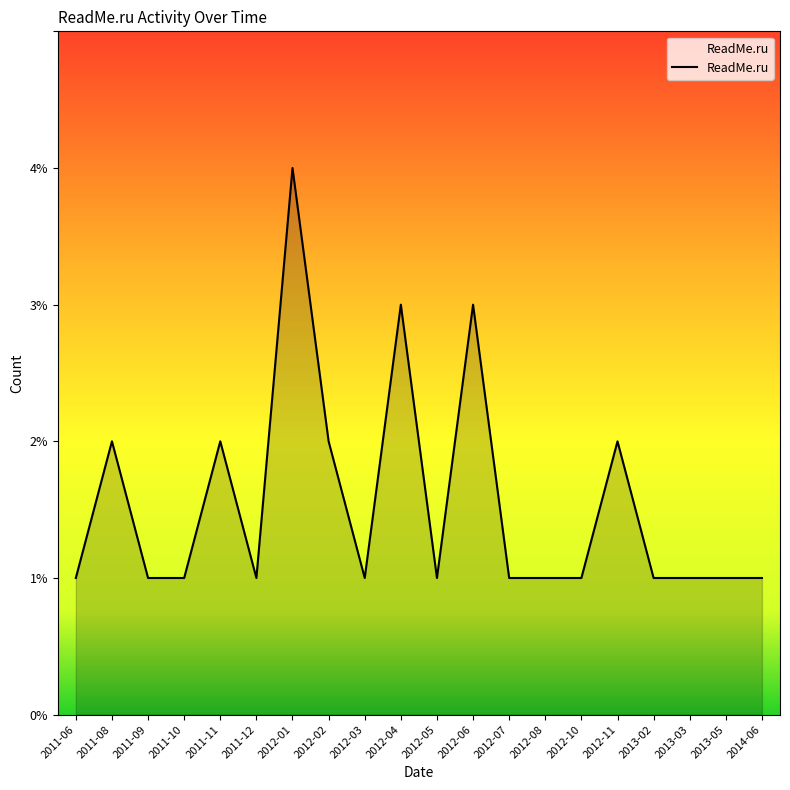

What is the sum of the values at 2012-01 and 2012-10?

5